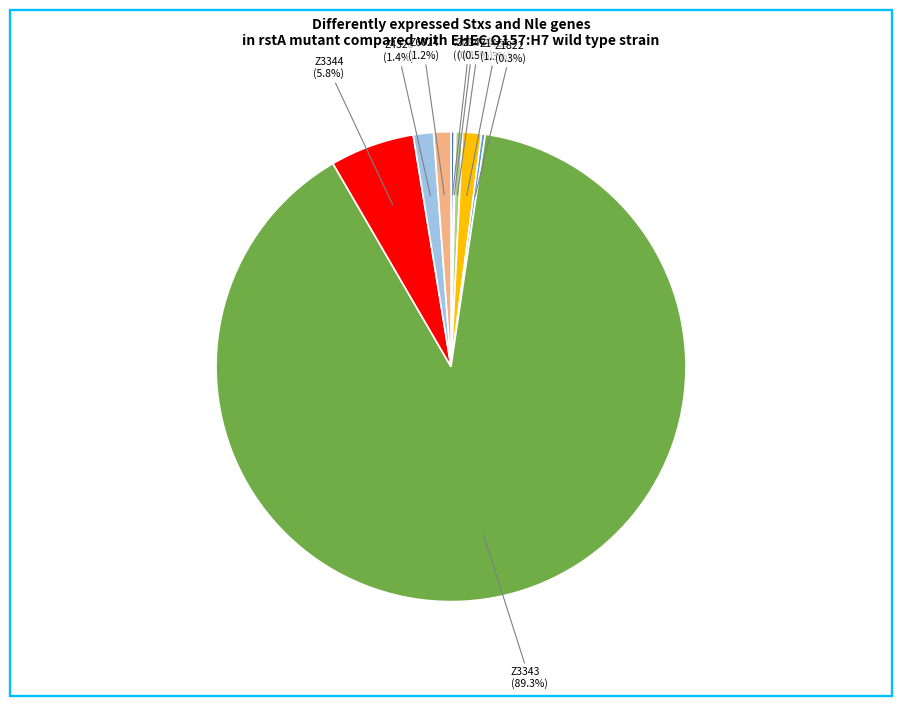

Does any single category account for the majority?

Yes